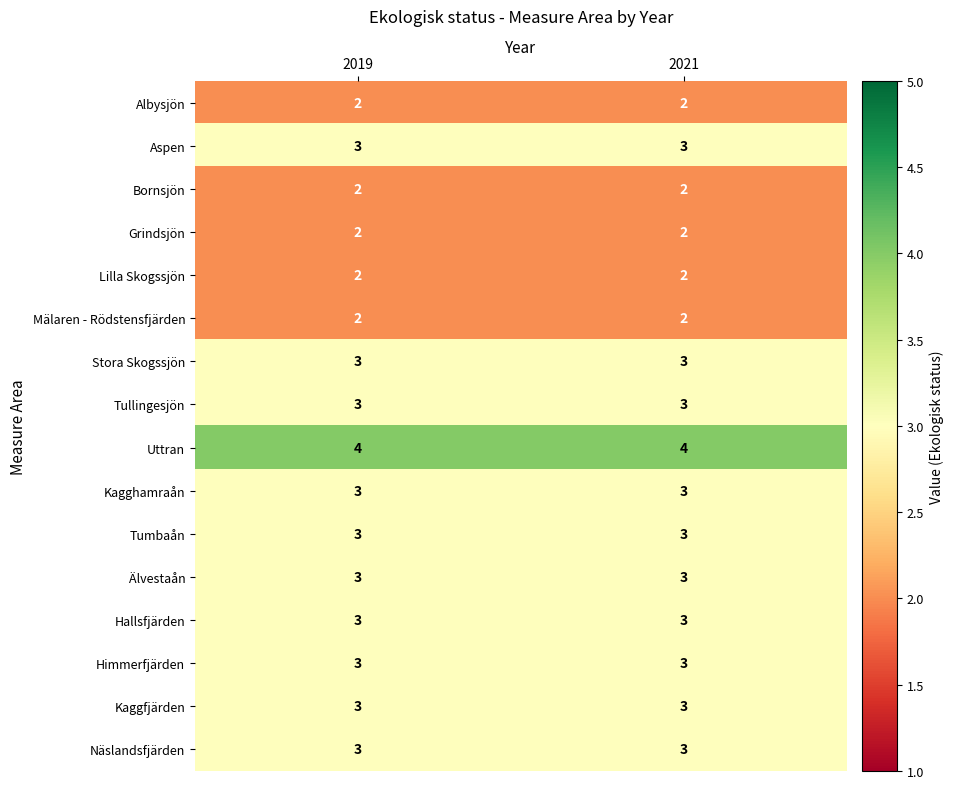

What is the greatest value displayed?

4